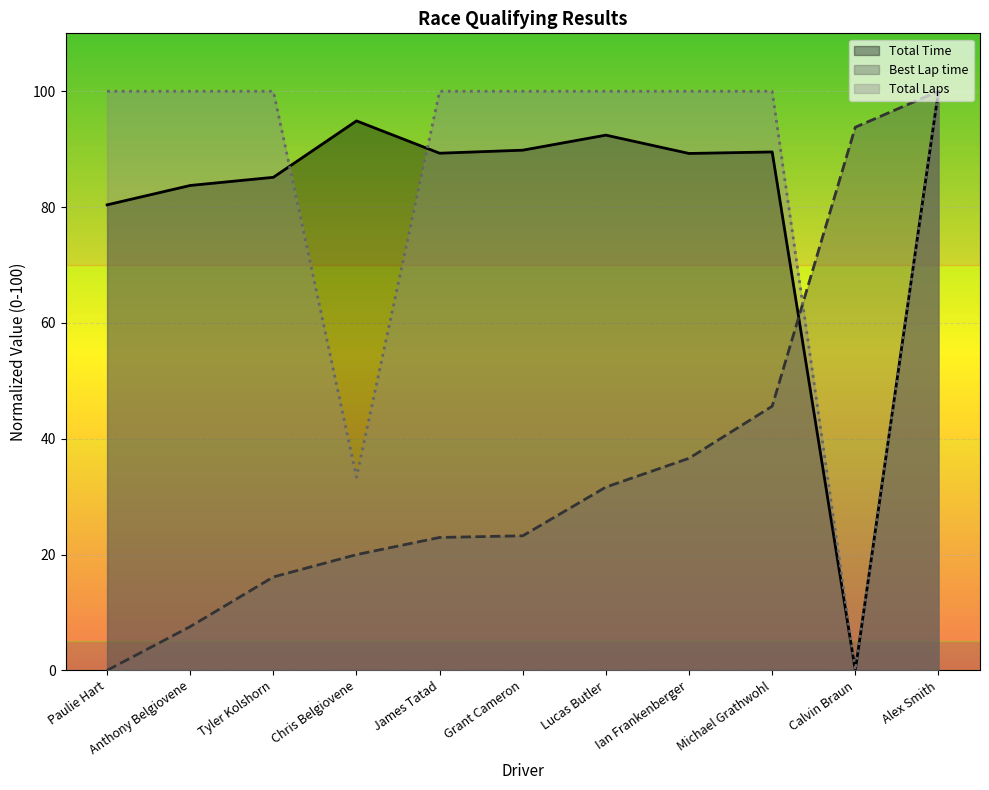

How many data points in Best Lap time are above 23?

6